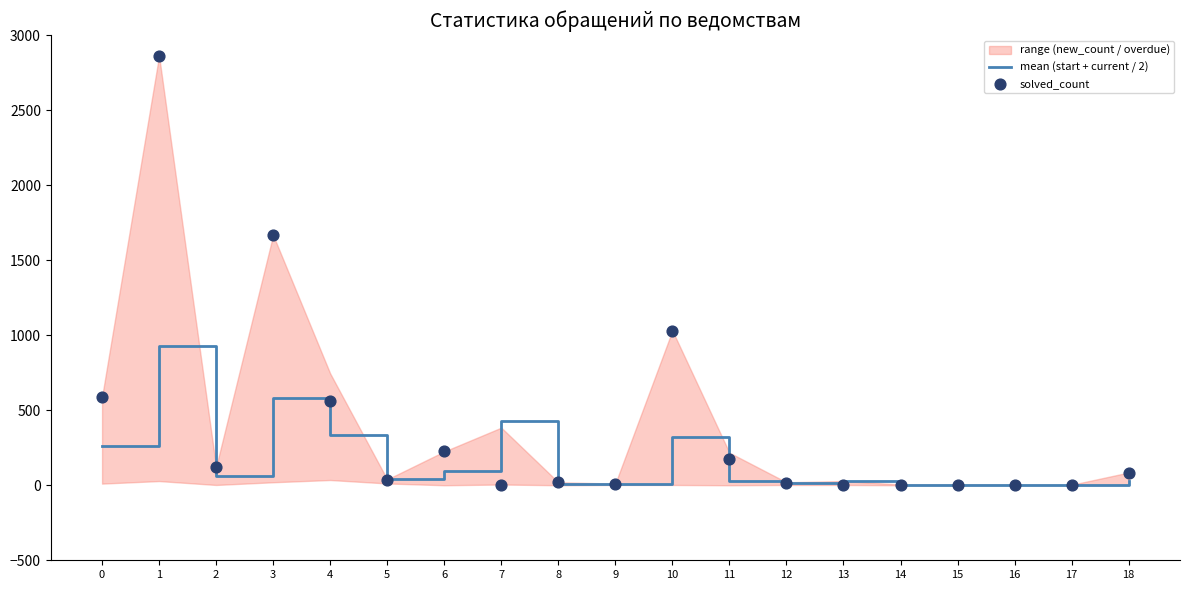

At which category is the sum across all series the highest?

1